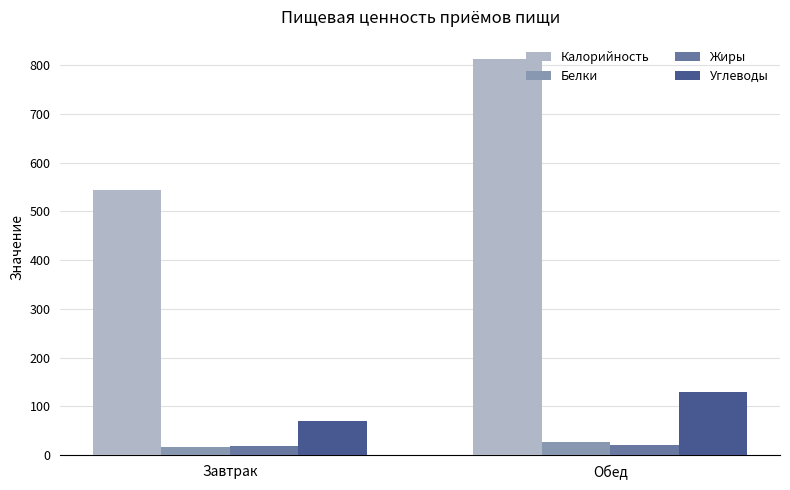

Which series has the largest total across all categories?

Калорийность